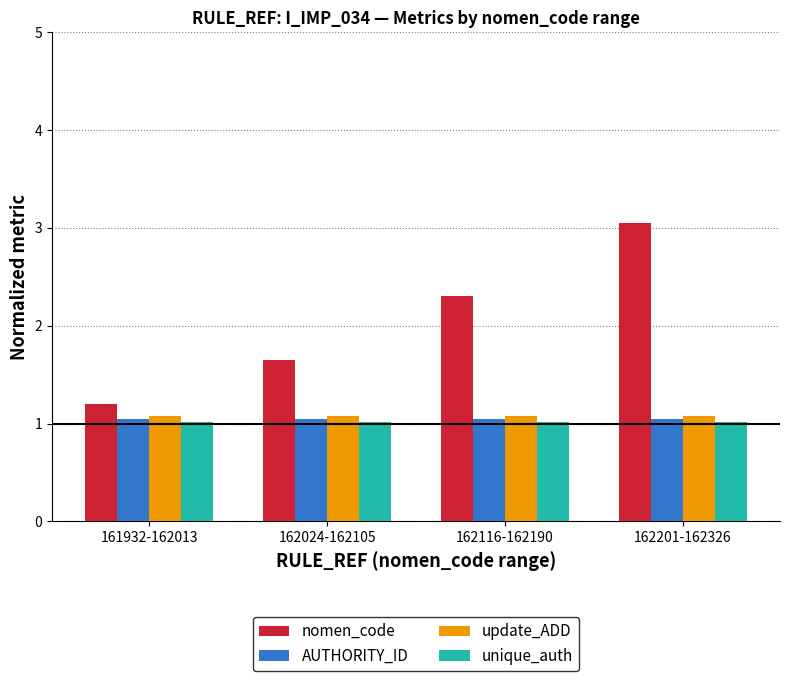

What is the value of the nomen_code bar at the 3rd from the left?

2.3